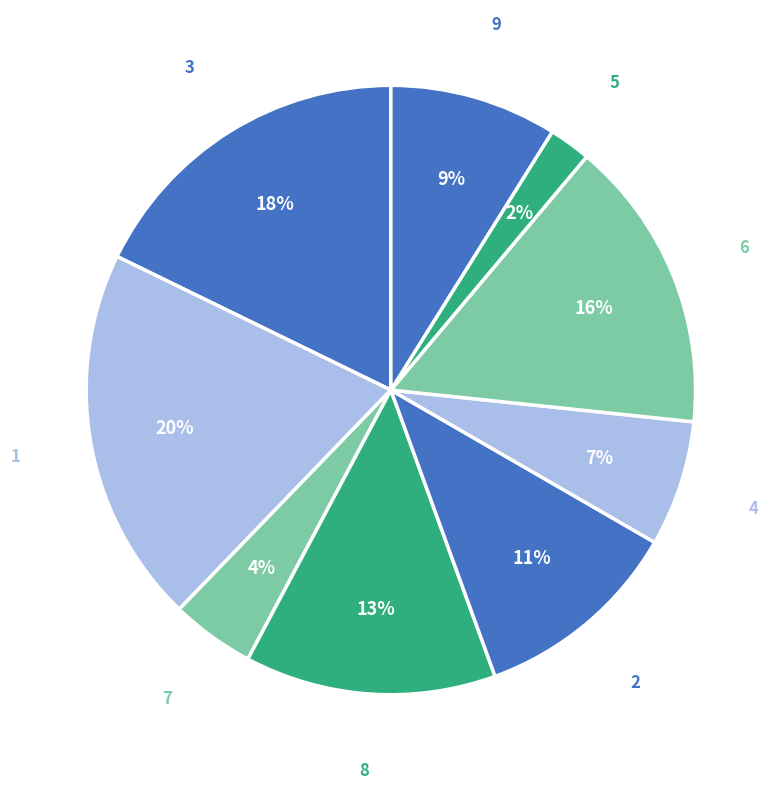

Do 6 and 1 together represent more than half of the pie?

No